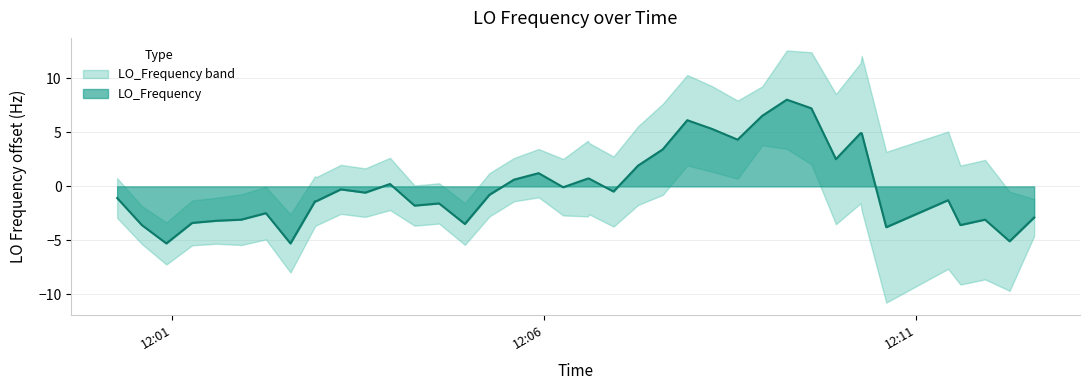

What is the lowest value of the LO_Frequency series?

-5.3